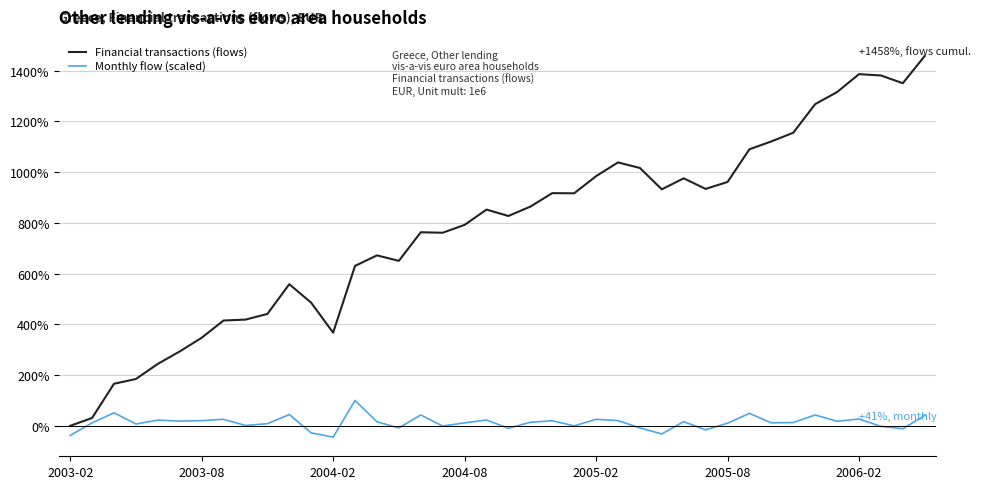

What is the maximum value shown in the chart?

1457.5